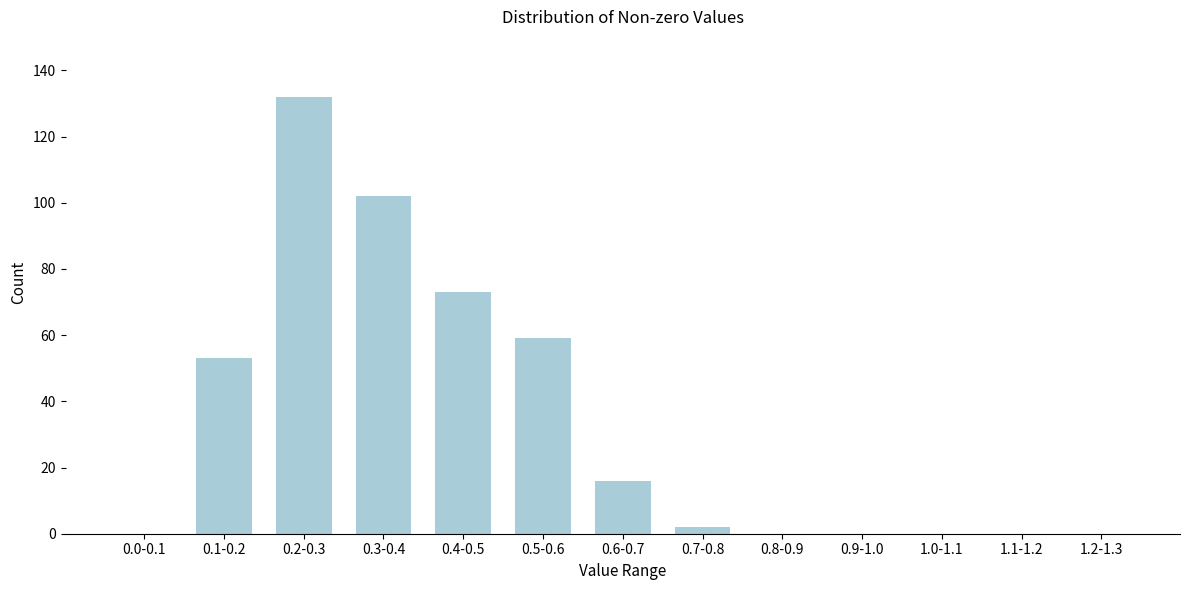

Reading left to right, transcribe all the data shown in this chart.

0.0-0.1=0	0.1-0.2=53	0.2-0.3=132	0.3-0.4=102	0.4-0.5=73	0.5-0.6=59	0.6-0.7=16	0.7-0.8=2	0.8-0.9=0	0.9-1.0=0	1.0-1.1=0	1.1-1.2=0	1.2-1.3=0